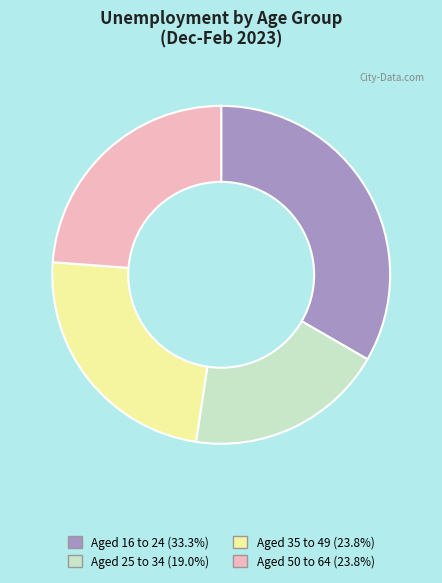

Does any single category account for the majority?

No